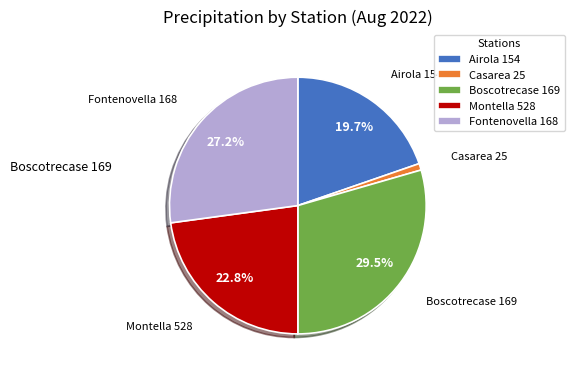

Which slice is the smallest?

Casarea 25